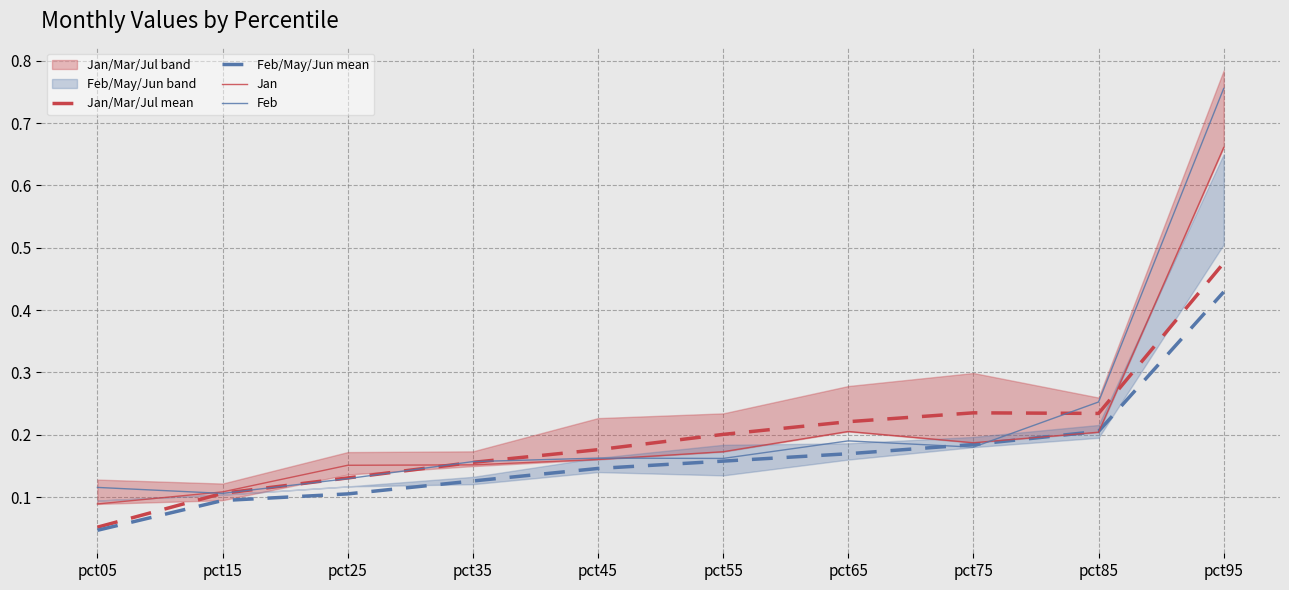

What is the average value of the Jan/Mar/Jul mean series?

0.2